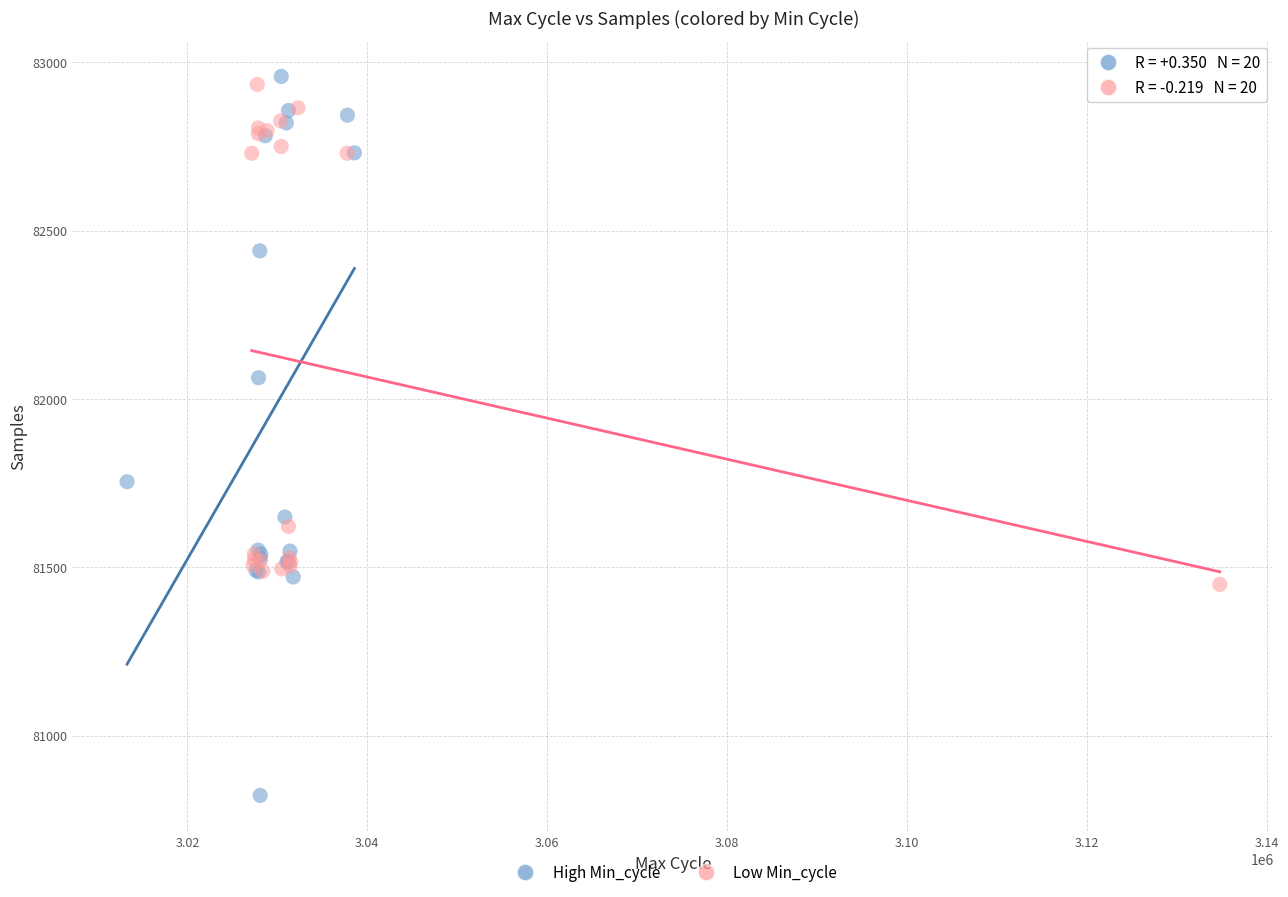

Which series reaches the minimum Y coordinate?

High Min_cycle